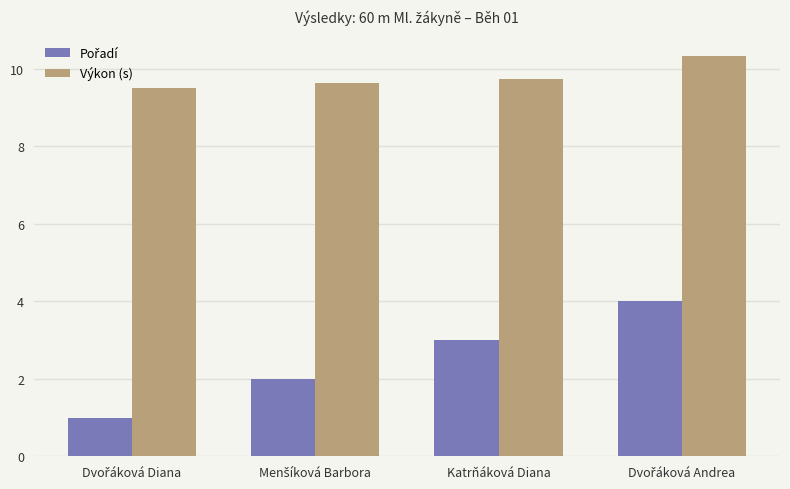

What is the total value across all series at Katrňáková Diana?

12.7